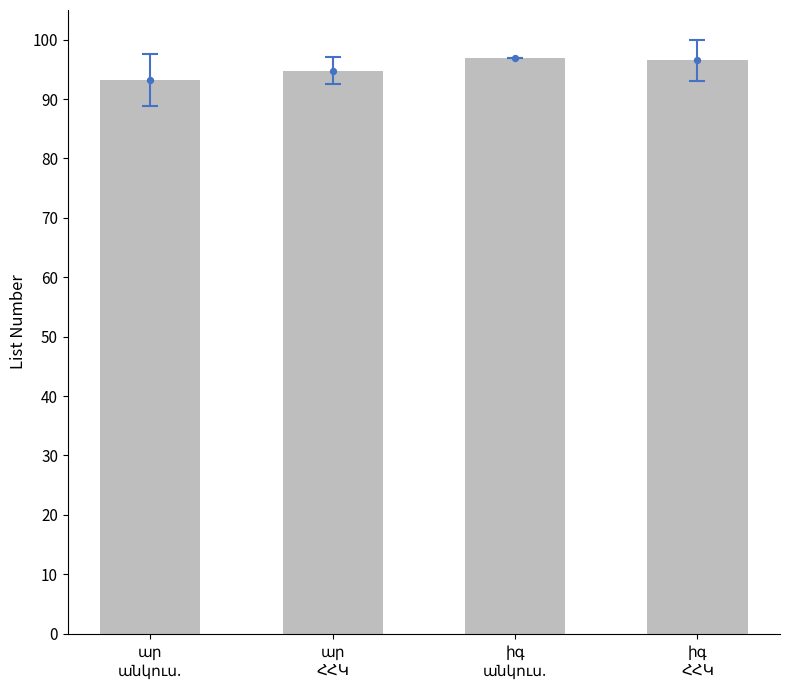

What is the change in value from ար
ՀՀԿ to իգ
ՀՀԿ?

+1.8